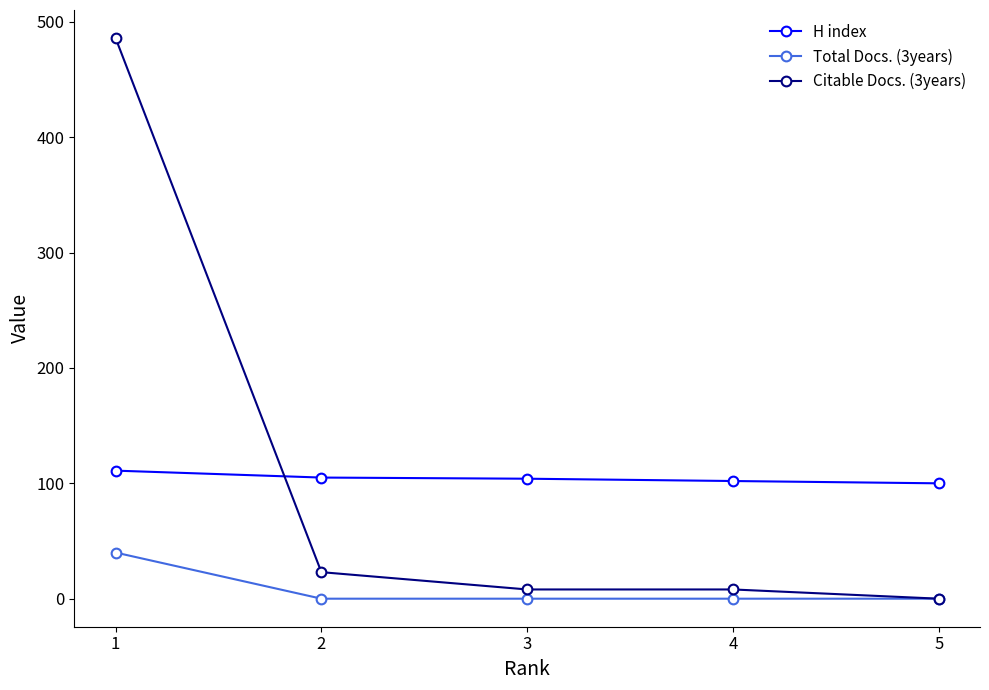

What is the highest value of the Total Docs. (3years) series?

40